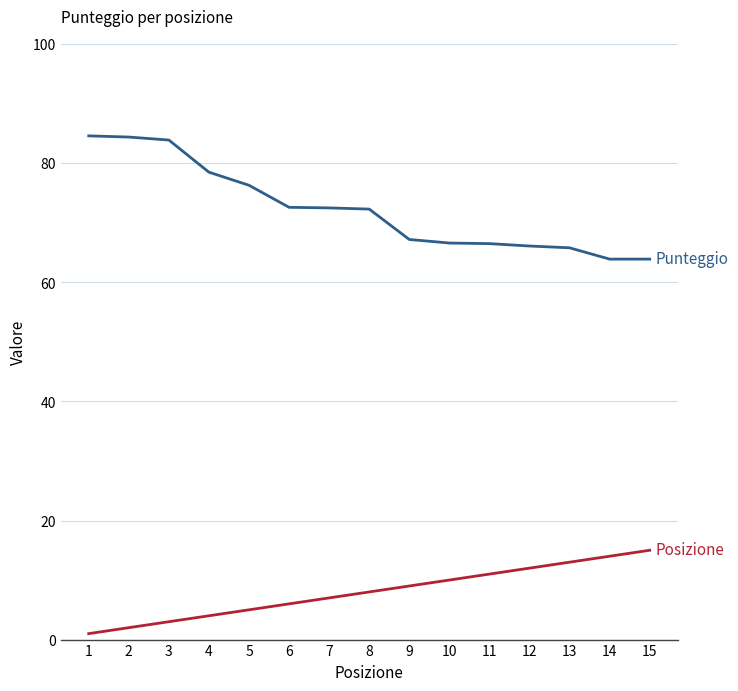

What is the difference between the highest and lowest values at 6?

66.6